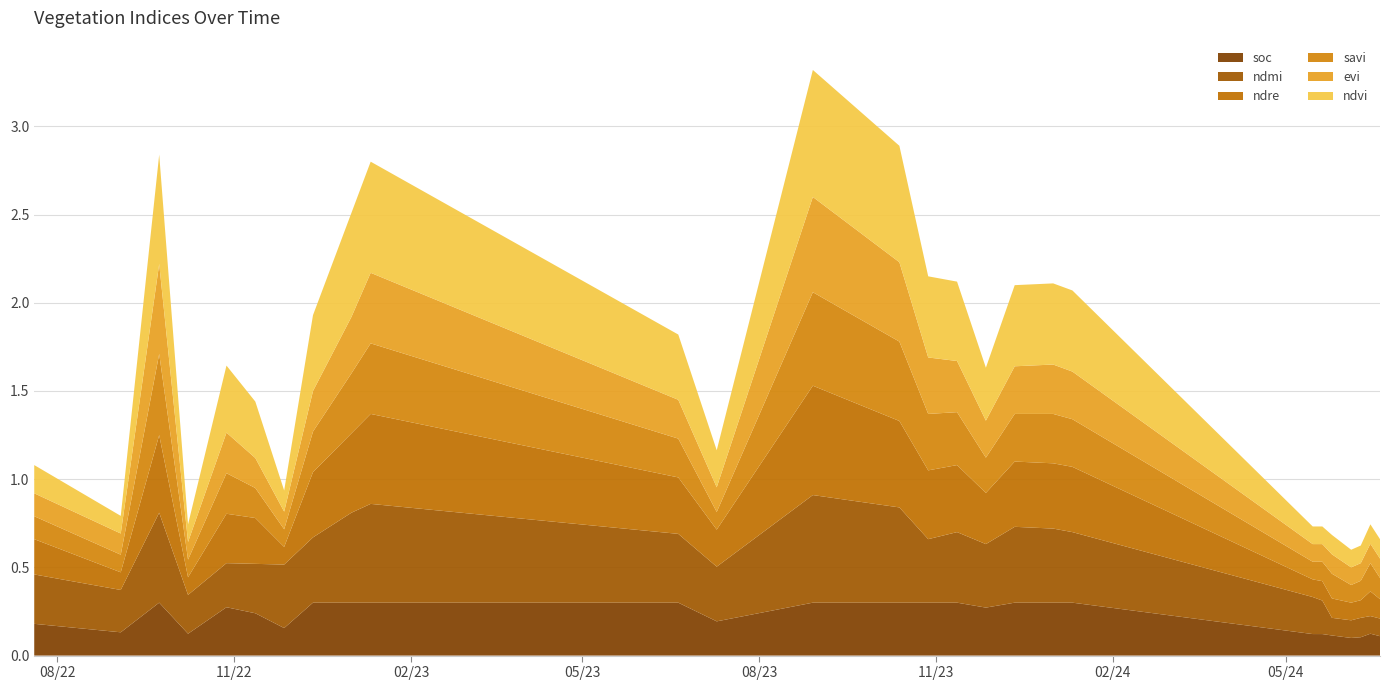

Reading left to right, list all the values displayed in this chart.

ndvi: 0.2	0.1	0.6	0.1	0.4	0.3	0.1	0.4	0.6	0.6	0.4	0.2	0.7	0.7	0.5	0.5	0.3	0.5	0.5	0.5	0.1	0.1	0.1	0.1	0.1	0.1	0.1
evi: 0.1	0.1	0.5	0.1	0.2	0.2	0.1	0.2	0.3	0.4	0.2	0.1	0.5	0.5	0.3	0.3	0.2	0.3	0.3	0.3	0.1	0.1	0.1	0.1	0.1	0.1	0.1
savi: 0.1	0.1	0.5	0.1	0.2	0.2	0.1	0.2	0.3	0.4	0.2	0.1	0.5	0.5	0.3	0.3	0.2	0.3	0.3	0.3	0.1	0.1	0.1	0.1	0.1	0.2	0.1
ndre: 0.2	0.1	0.4	0.1	0.3	0.3	0.1	0.4	0.5	0.5	0.3	0.2	0.6	0.5	0.4	0.4	0.3	0.4	0.4	0.4	0.1	0.1	0.1	0.1	0.1	0.1	0.1
ndmi: 0.3	0.2	0.5	0.2	0.2	0.3	0.4	0.4	0.5	0.6	0.4	0.3	0.6	0.5	0.4	0.4	0.4	0.4	0.4	0.4	0.2	0.2	0.1	0.1	0.1	0.1	0.1
soc: 0.2	0.1	0.3	0.1	0.3	0.2	0.2	0.3	0.3	0.3	0.3	0.2	0.3	0.3	0.3	0.3	0.3	0.3	0.3	0.3	0.1	0.1	0.1	0.1	0.1	0.1	0.1